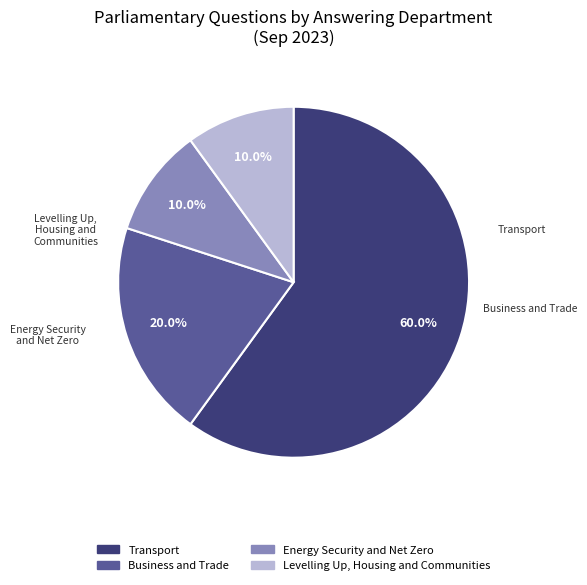

To the nearest percent, what is the average slice percentage?

25%